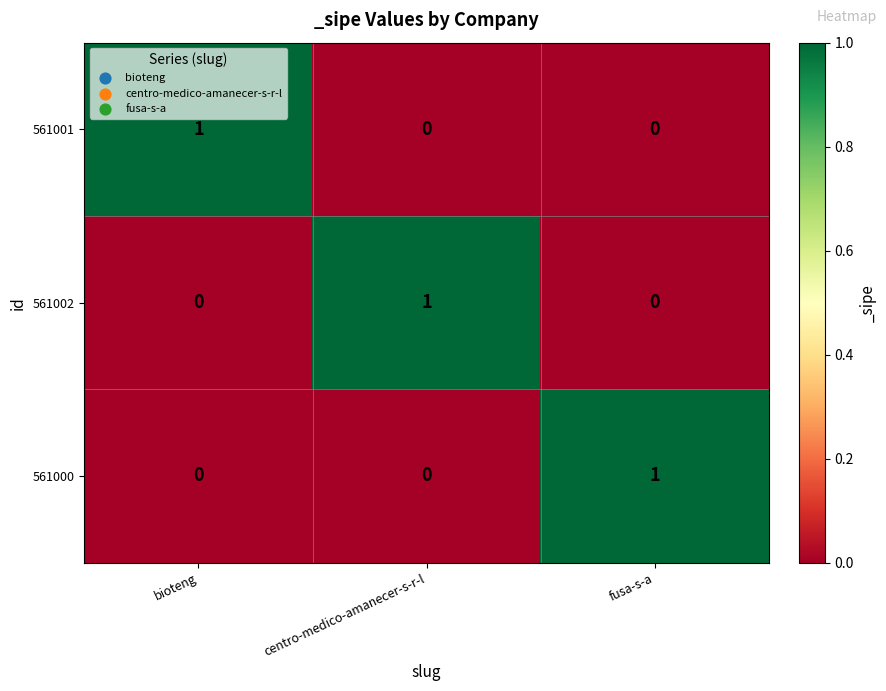

At how many categories does at least one series exceed 0?

3